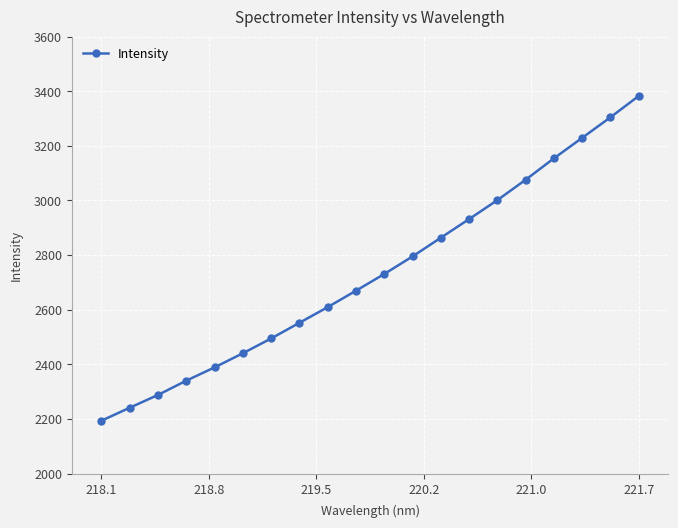

Reading left to right, extract all data points from this chart.

2193.9	2241.5	2288.2	2340.5	2389.2	2440.9	2495.0	2552.4	2609.8	2669.8	2731.1	2795.3	2863.8	2932.0	3001.4	3076.0	3154.3	3229.3	3304.6	3382.6